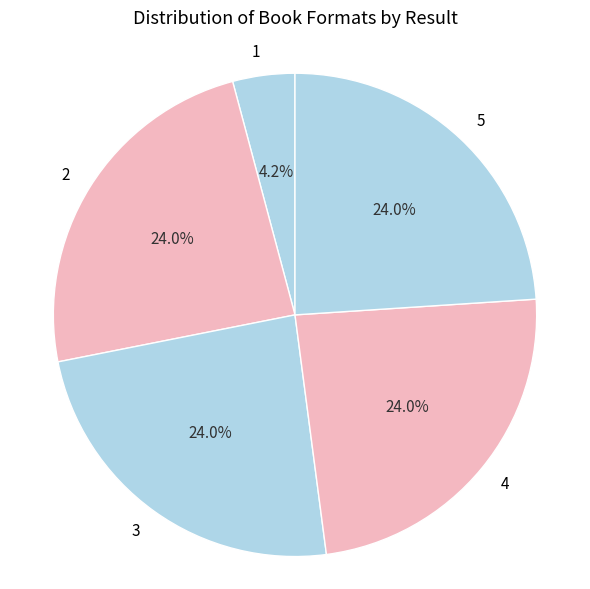

Which has a higher value, 3 or 1?

3